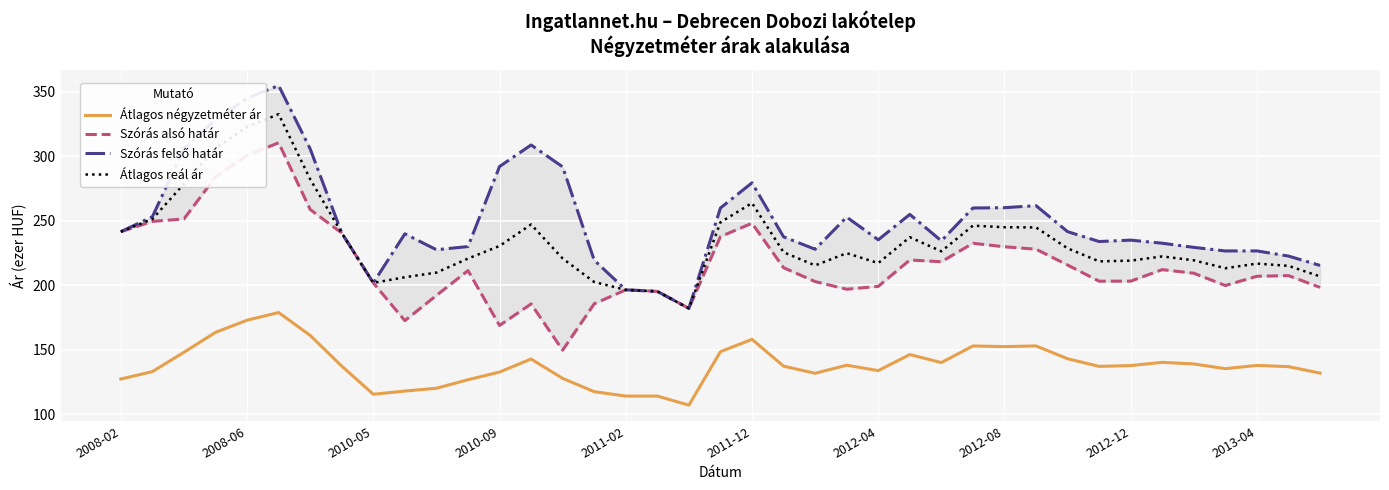

True or false: Átlagos négyzetméter ár and Átlagos reál ár intersect in this chart.

False